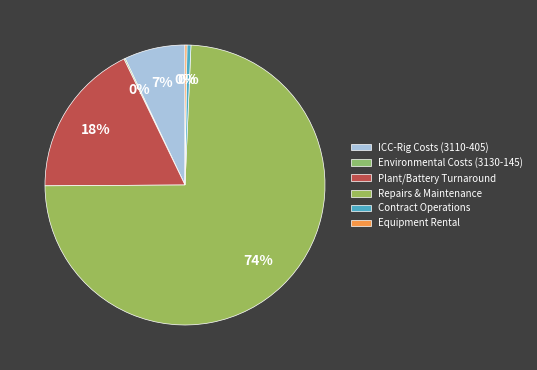

Which slice is the smallest?

Environmental Costs (3130-145)